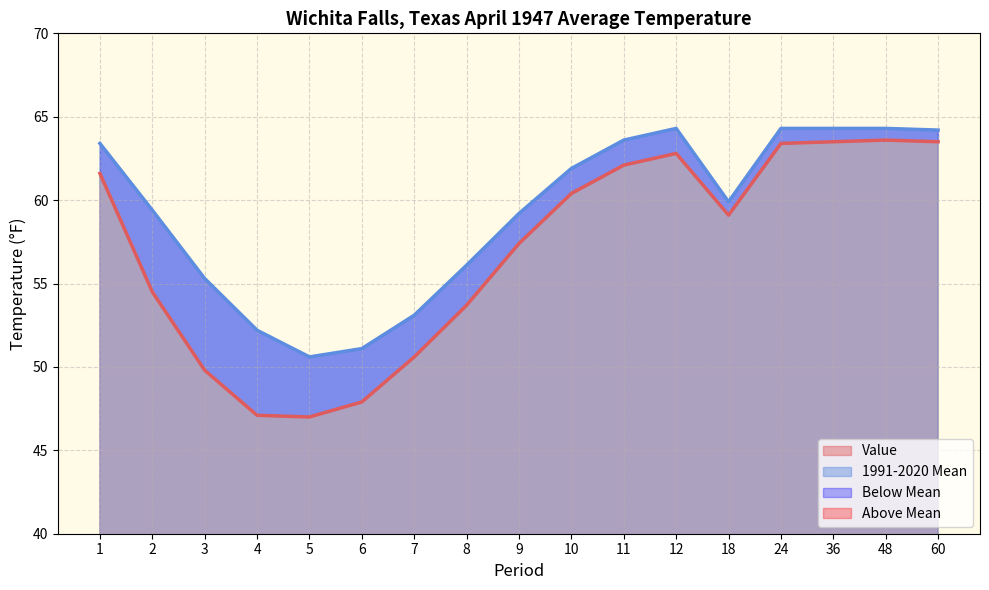

True or false: 1991-2020 Mean has more than 1 points higher than both neighbors.

False